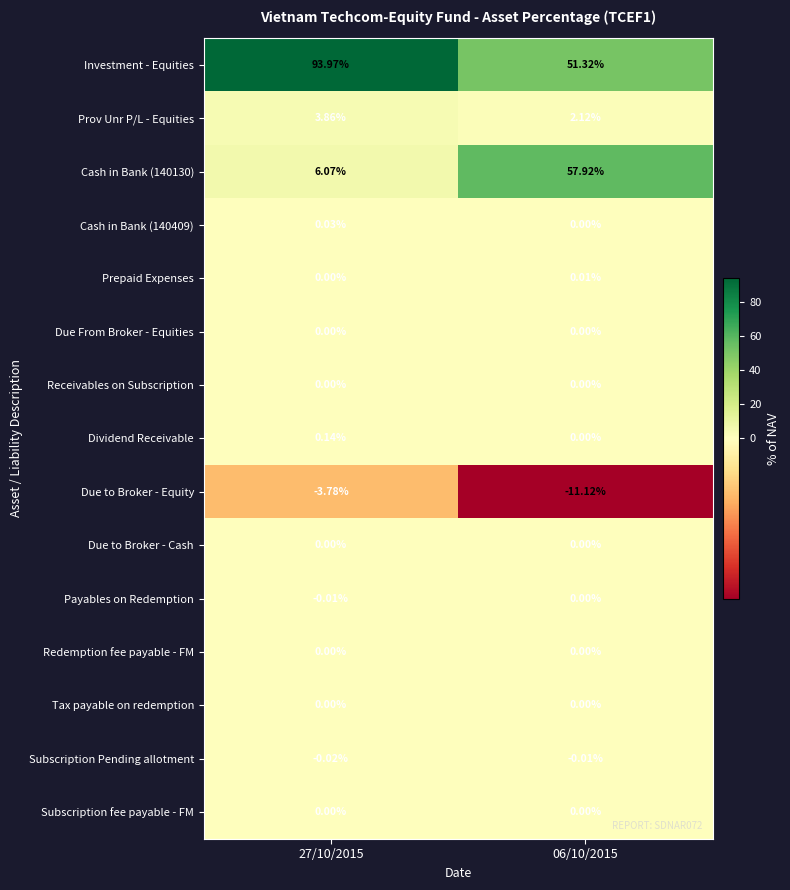

Which series has the largest total across all categories?

Investment - Equities